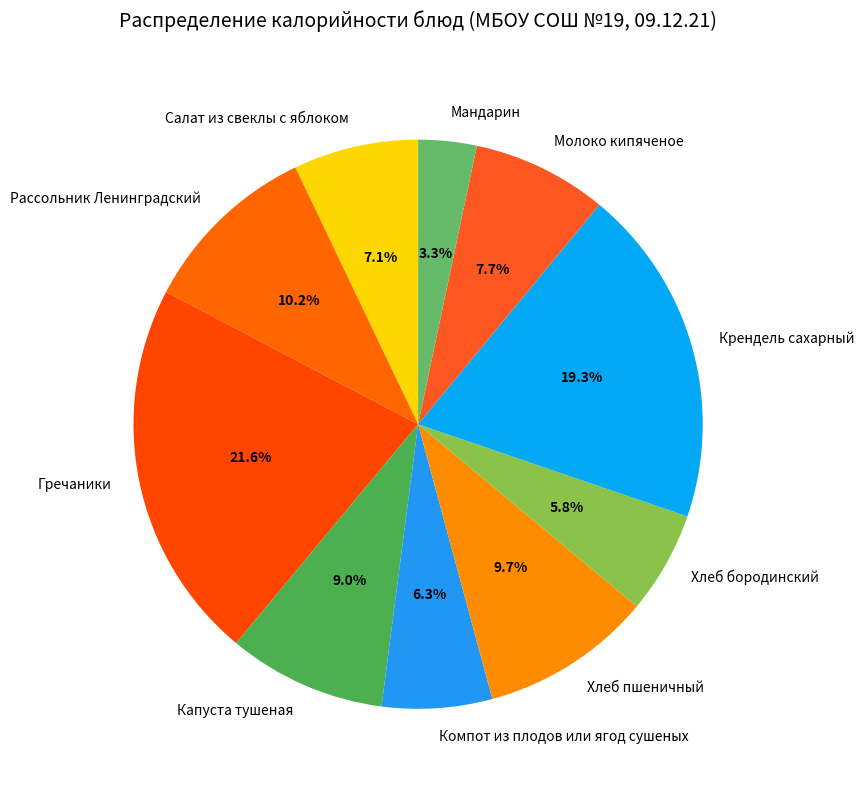

How many segments does this pie chart have?

10